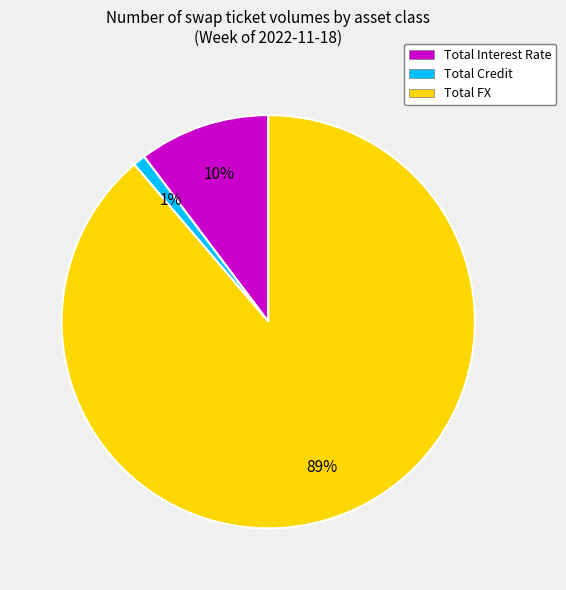

How many segments does this pie chart have?

3